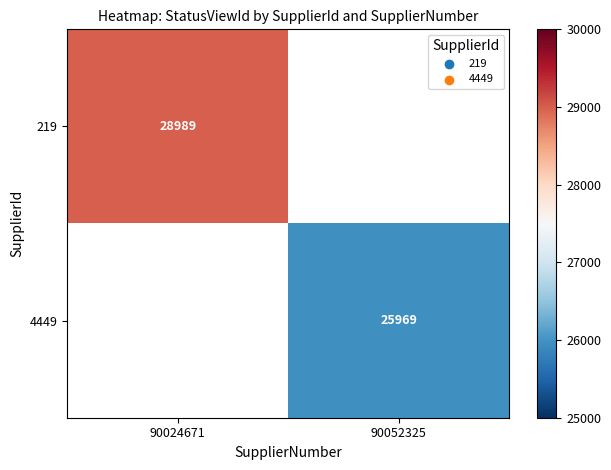

Is it true that 219 equals 7150 at 90024671?

False